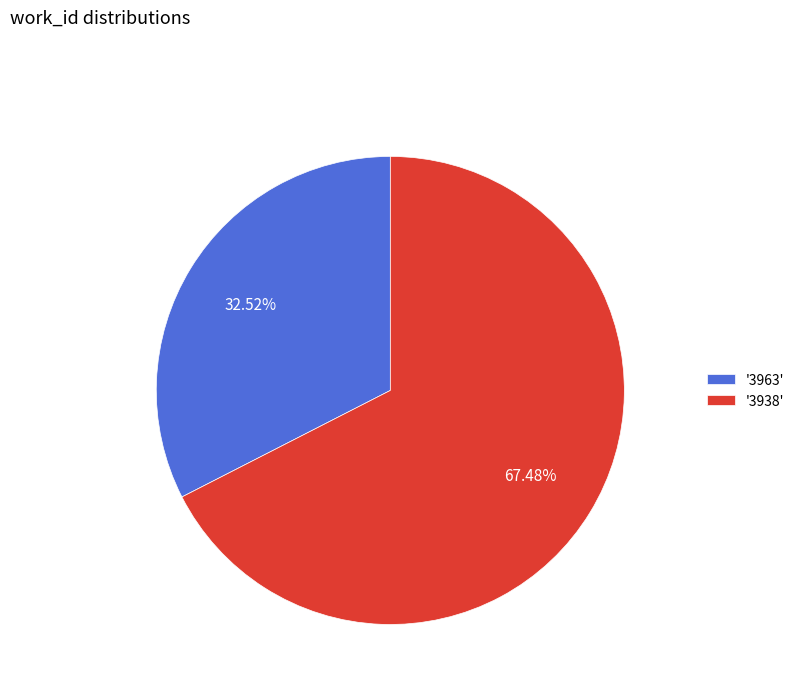

How many slices are in this pie chart?

2